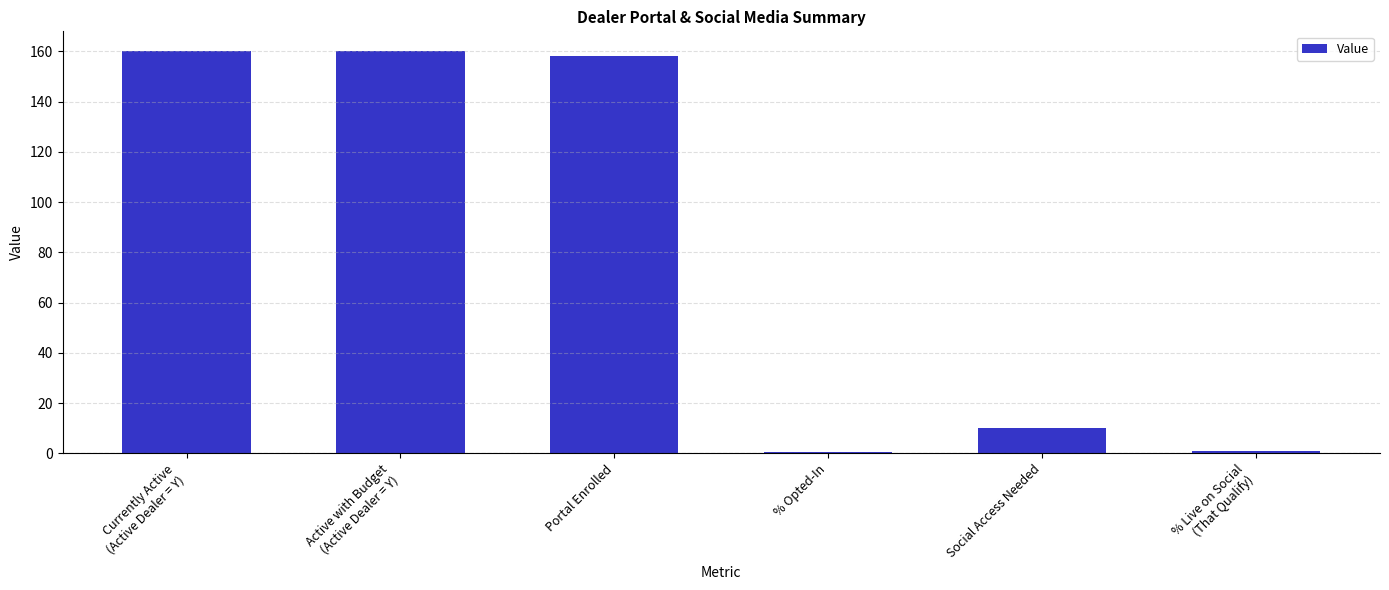

Is it true that the value at Portal Enrolled is 98.3?

False